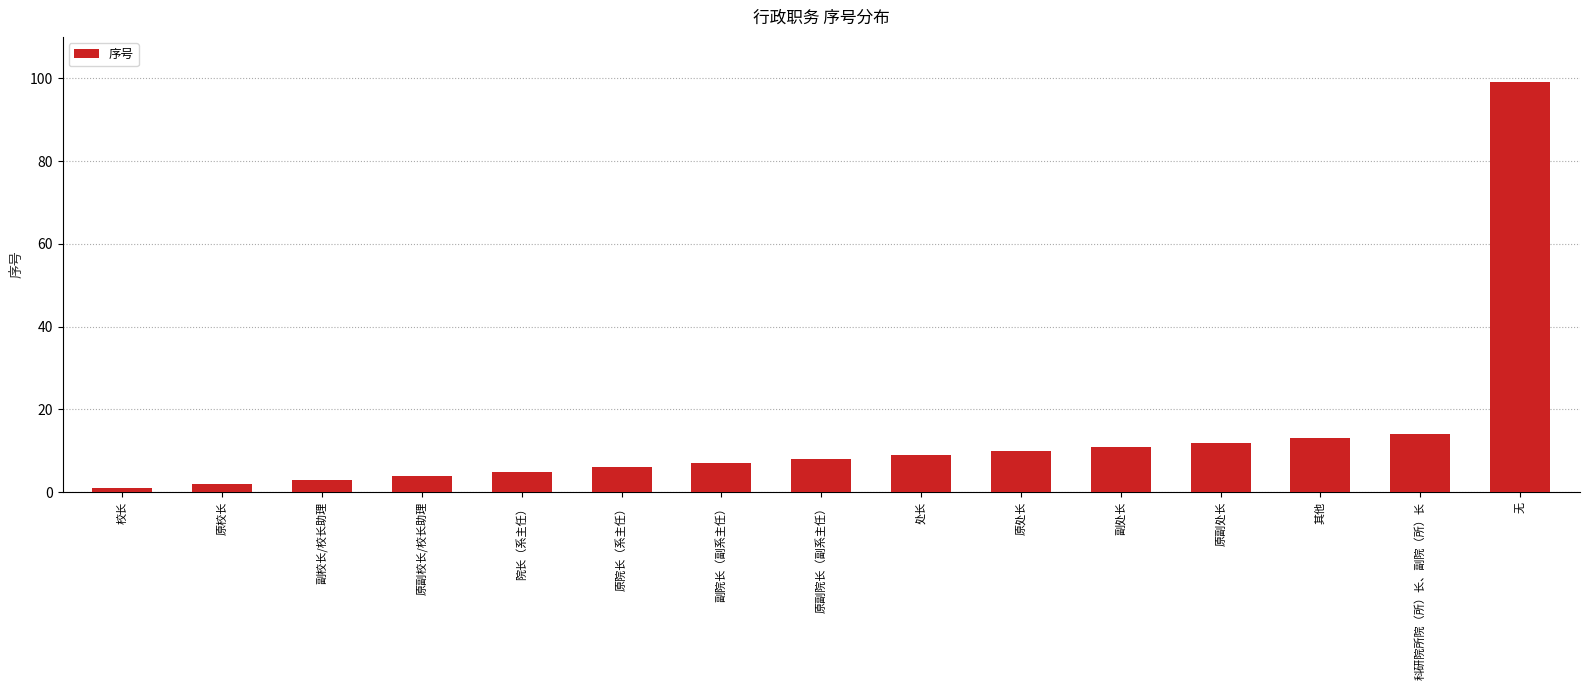

Reading left to right, what are all the values shown in this chart?

校长=1	原校长=2	副校长/校长助理=3	原副校长/校长助理=4	院长（系主任）=5	原院长（系主任）=6	副院长（副系主任）=7	原副院长（副系主任）=8	处长=9	原处长=10	副处长=11	原副处长=12	其他=13	科研院所院（所）长、副院（所）长=14	无=99